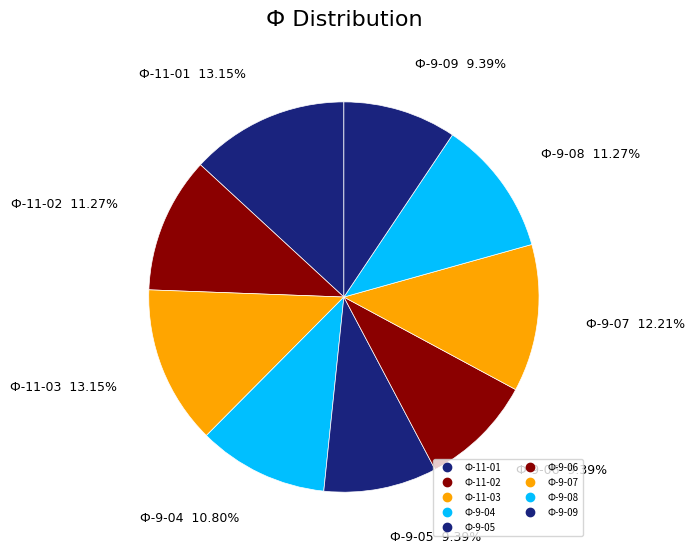

How many segments does this pie chart have?

9